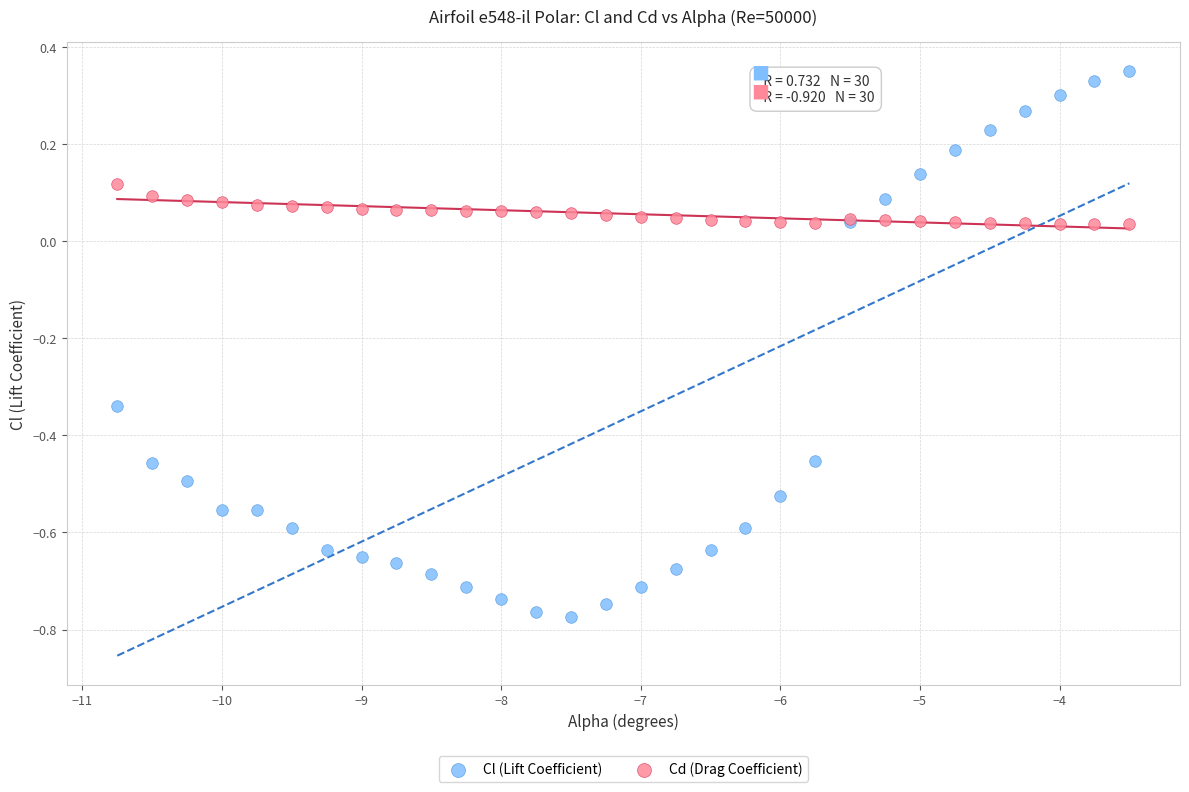

Which series has the largest Y range (max minus min)?

Cl (Lift Coefficient)